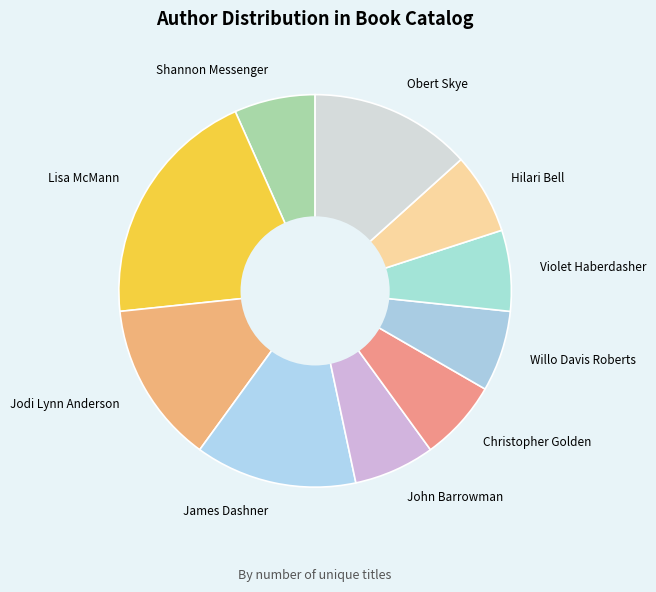

Combined, do Jodi Lynn Anderson and Willo Davis Roberts account for over 50%?

No